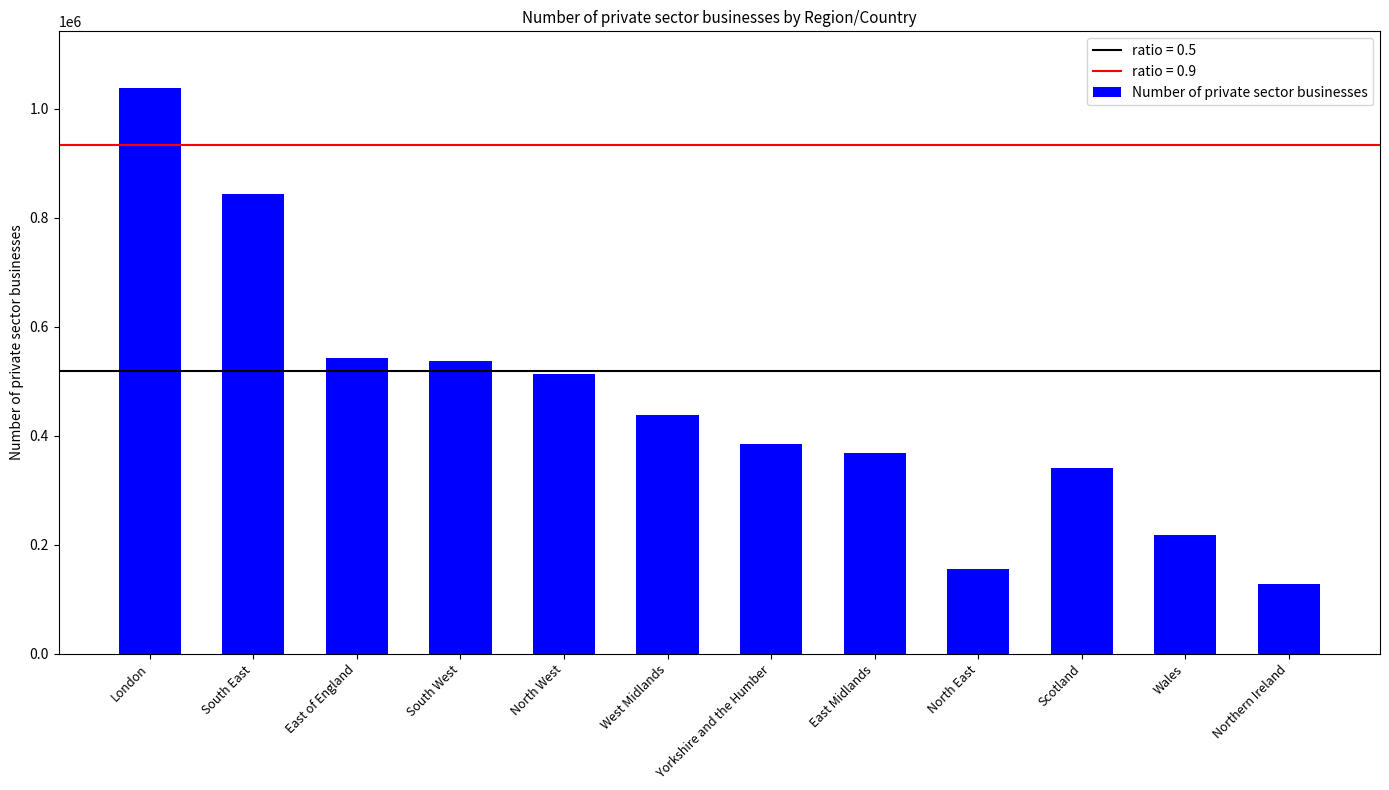

Is it true that the value at South West is 537430?

True